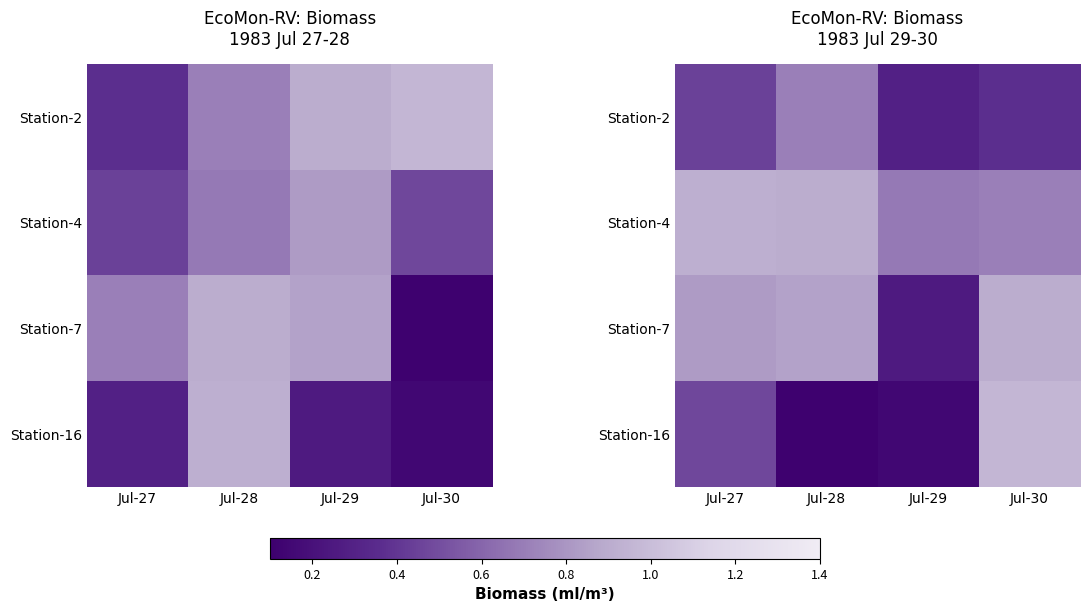

At Jul-28, list the series in order from largest to smallest.

Station-4, Station-7, Station-2, Station-16